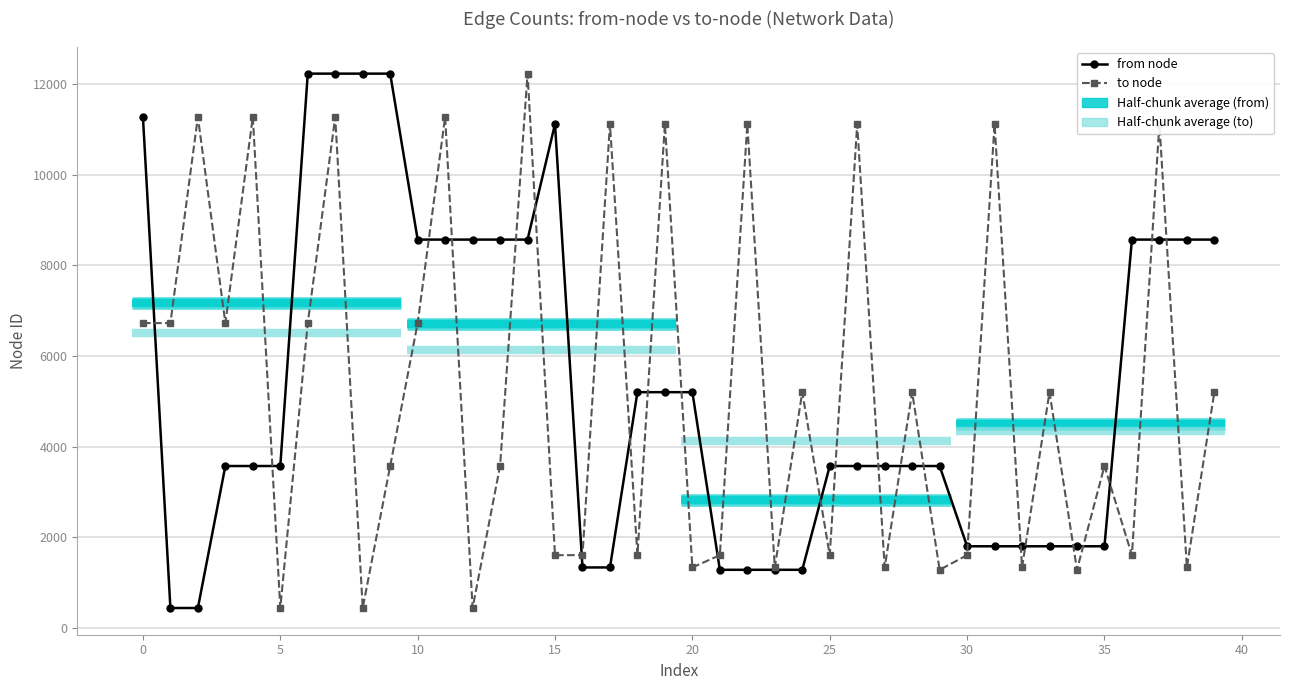

At how many categories does at least one series exceed 6237?

24